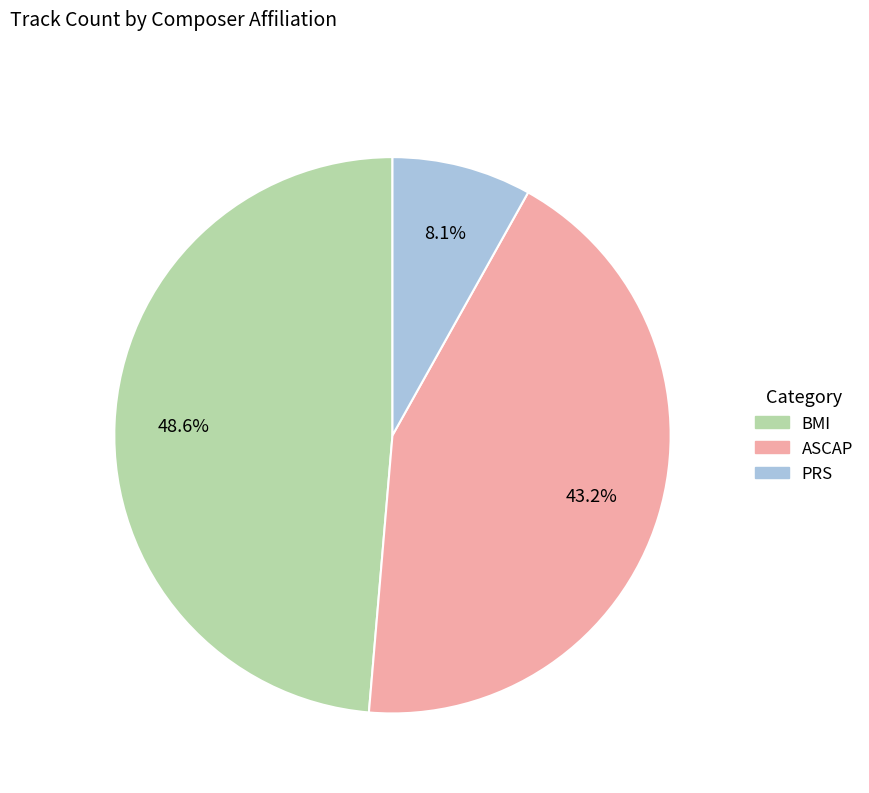

Is there any slice that represents more than half of the pie?

No